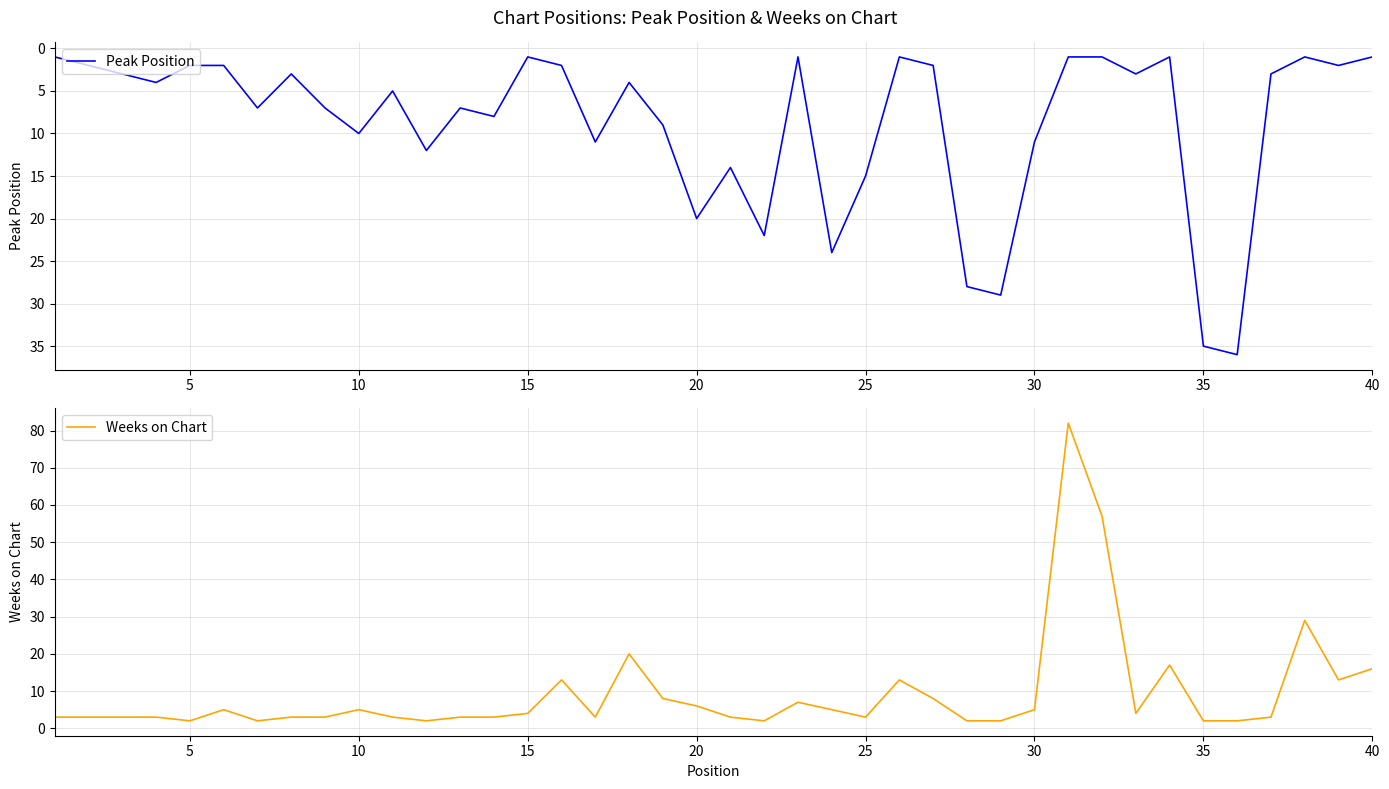

The value of Peak Position at 25 is 1. True or false?

False